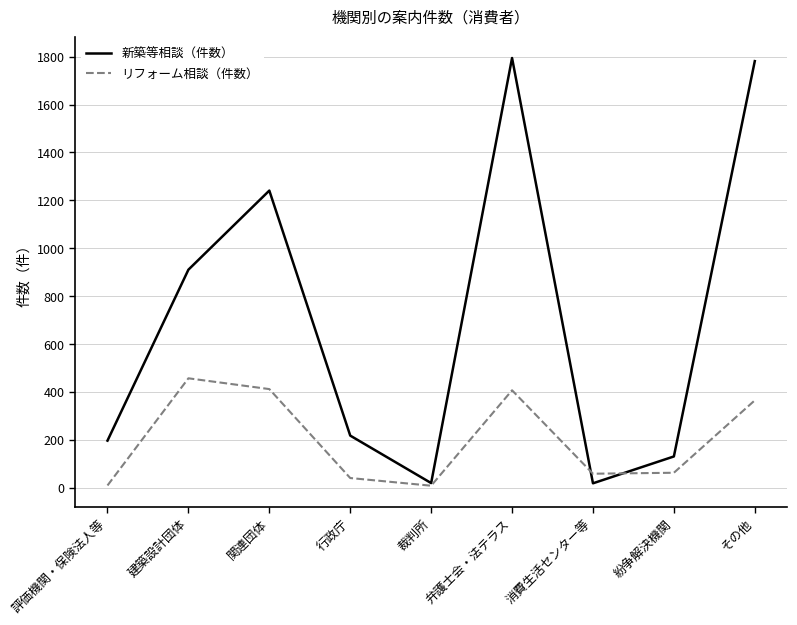

Between 関連団体 and その他, which series saw the biggest shift?

新築等相談（件数）